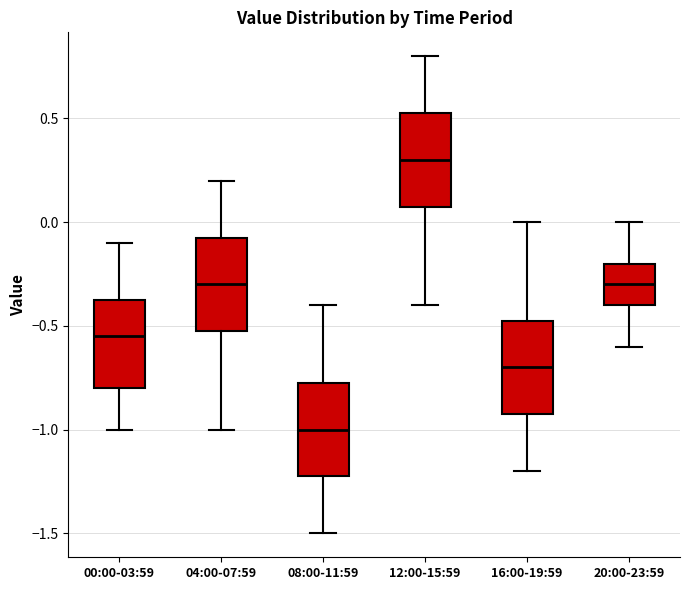

Reading left to right, transcribe this box plot: for each box, give where its median line is, the range the box spans, and where its two whiskers end, as read against the y-axis. The values are not printed on the chart, so give them approximately, as read against the axis.

00:00-03:59: median -0.55, box -0.80 to -0.35, whiskers -1.00 to -0.10
04:00-07:59: median -0.30, box -0.50 to -0.05, whiskers -1.00 to 0.20
08:00-11:59: median -1.00, box -1.20 to -0.75, whiskers -1.50 to -0.40
12:00-15:59: median 0.30, box 0.10 to 0.55, whiskers -0.40 to 0.80
16:00-19:59: median -0.70, box -0.90 to -0.45, whiskers -1.20 to 0.00
20:00-23:59: median -0.30, box -0.40 to -0.20, whiskers -0.60 to 0.00